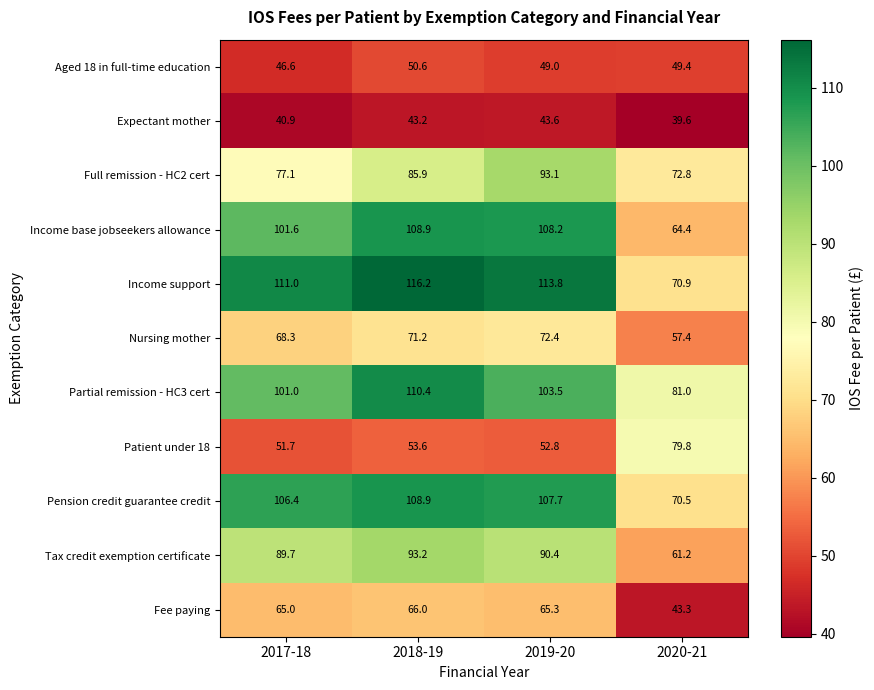

Which series has the largest total across all categories?

Income support